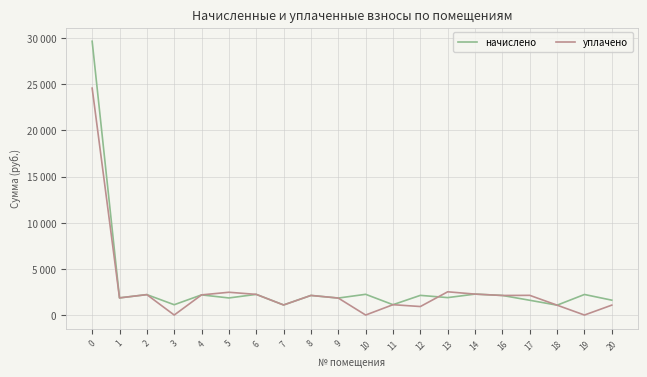

Read the уплачено value at 5.

2467.8